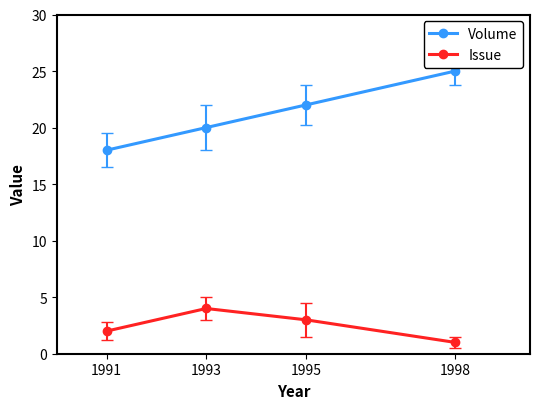

Reading left to right, what are all the values shown in this chart?

Volume: 18	20	22	25
Issue: 2	4	3	1